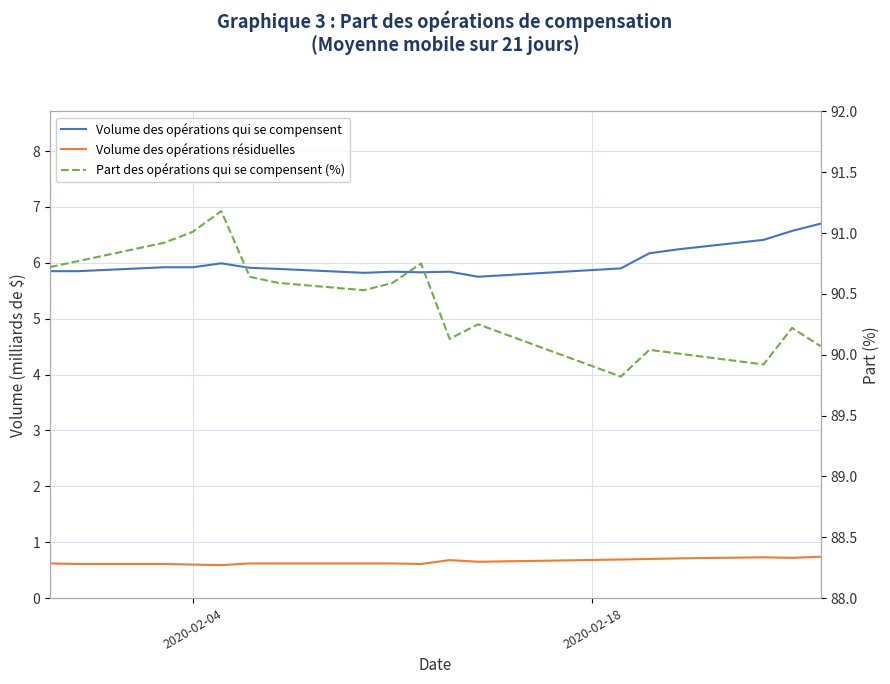

What are all the series names shown in the legend?

Volume des opérations qui se compensent, Volume des opérations résiduelles, Part des opérations qui se compensent (%)